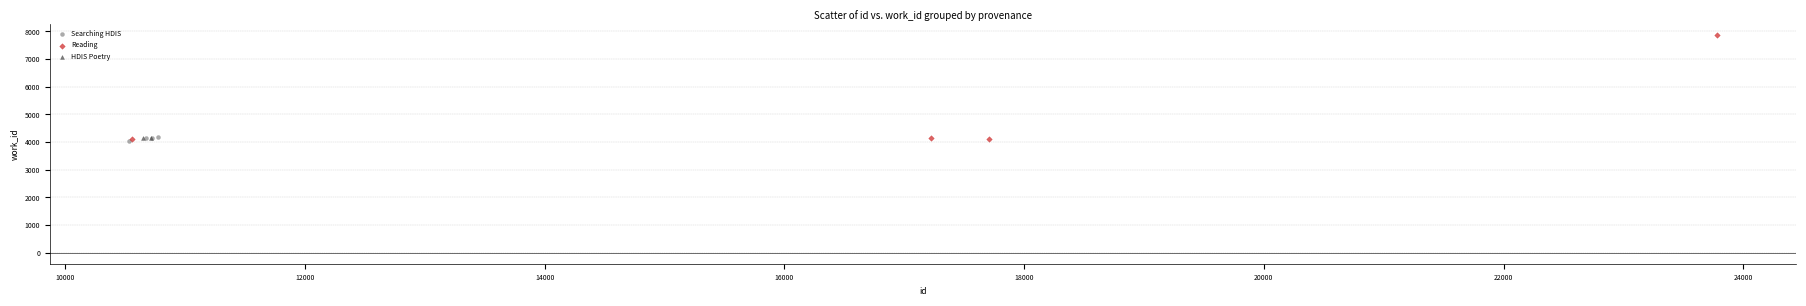

Which series has the widest spread of Y values?

Reading